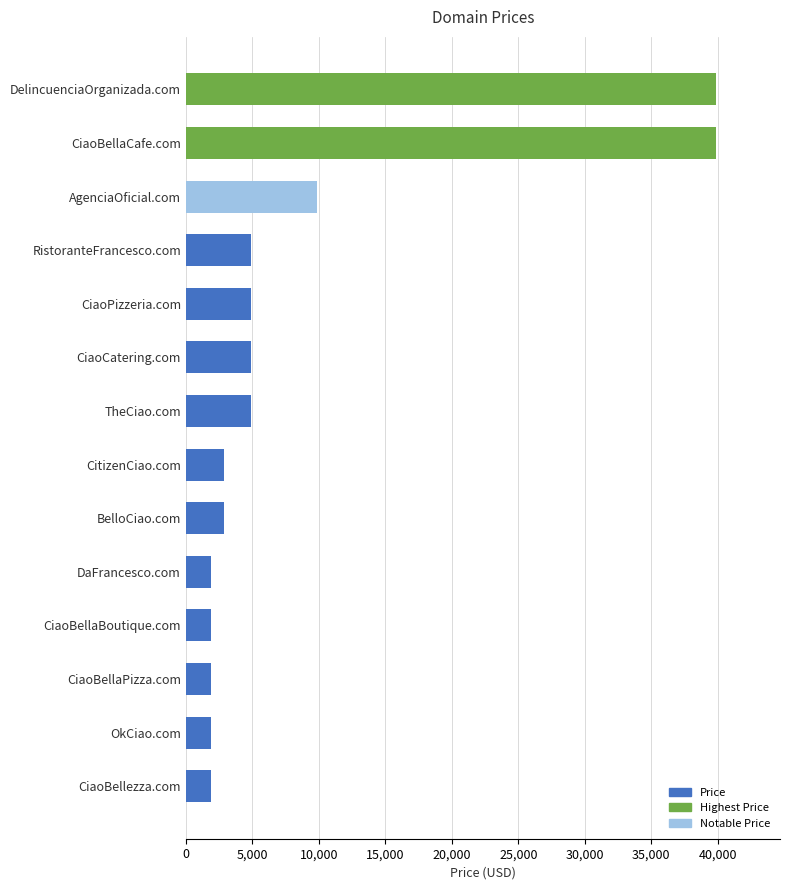

What is the average value?

8888